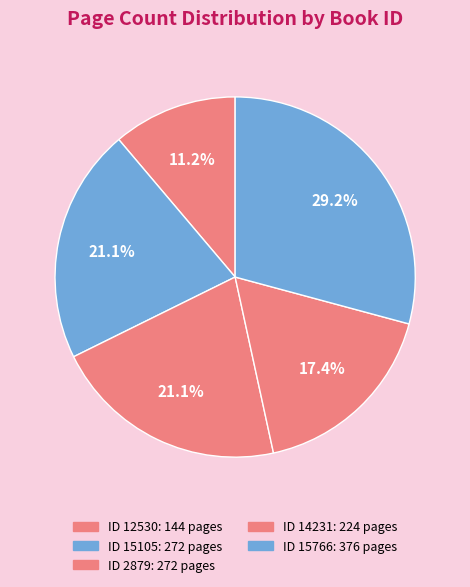

How many segments does this pie chart have?

5